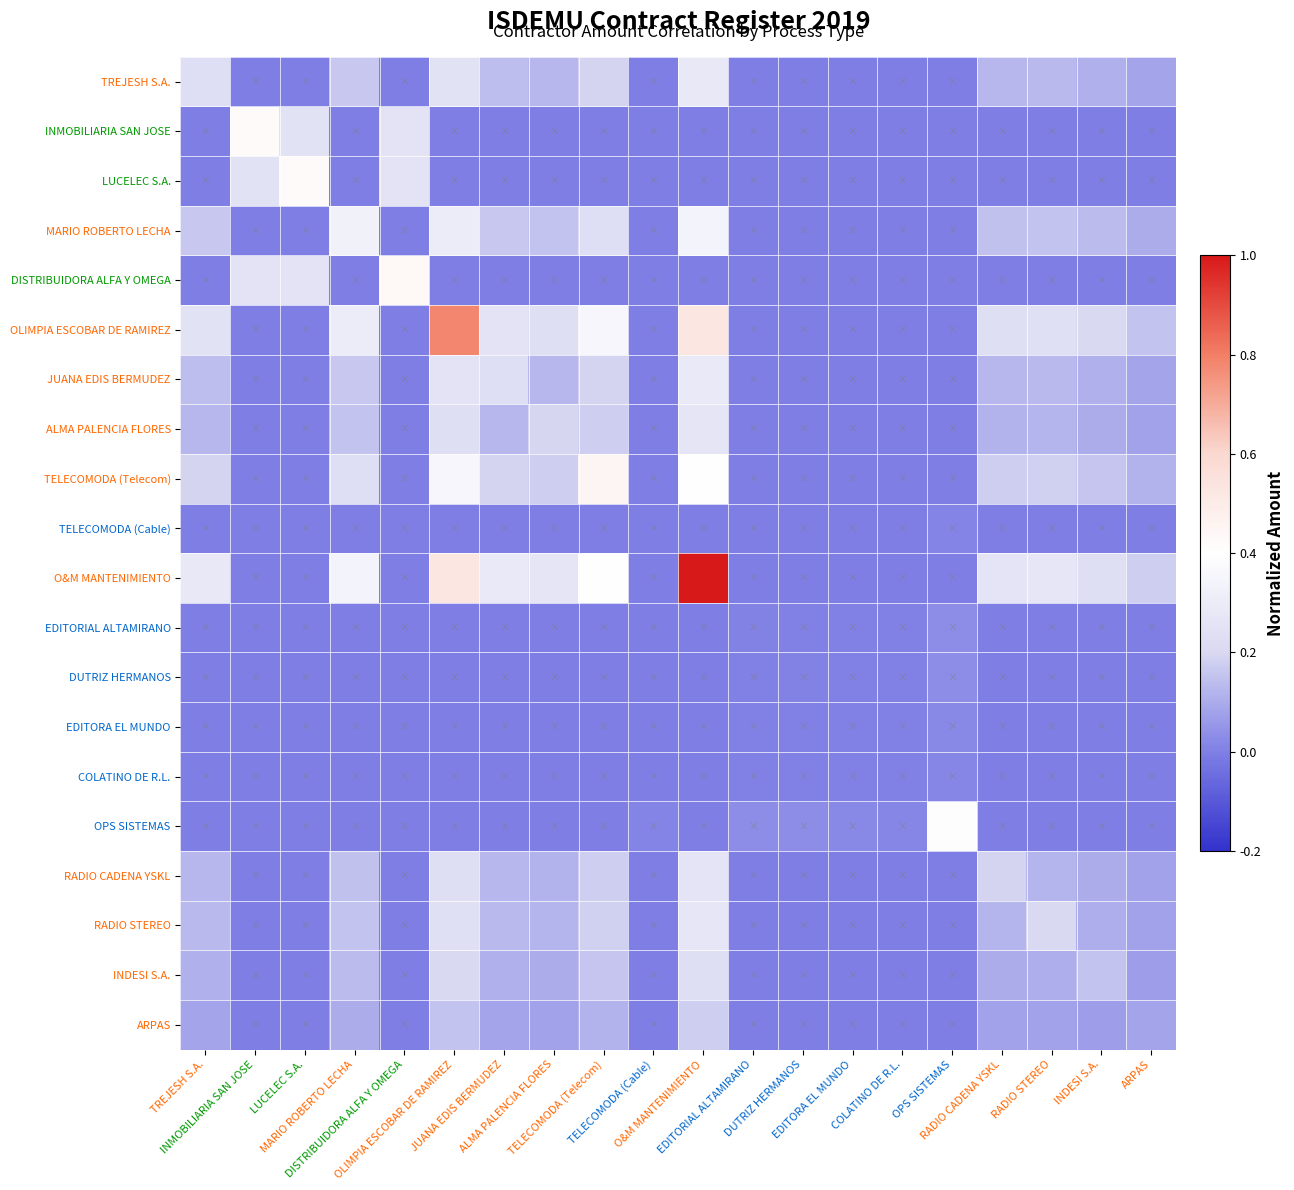

Reading right to left, transcribe all the data shown in this chart.

TREJESH S.A.: ARPAS=0.1	INDESI S.A.=0.1	RADIO STEREO=0.1	RADIO CADENA YSKL=0.1	OPS SISTEMAS=0.0	COLATINO DE R.L.=0.0	EDITORA EL MUNDO=0.0	DUTRIZ HERMANOS=0.0	EDITORIAL ALTAMIRANO=0.0	O&M MANTENIMIENTO=0.3	TELECOMODA (Cable)=0.0	TELECOMODA (Telecom)=0.2	ALMA PALENCIA FLORES=0.1	JUANA EDIS BERMUDEZ=0.1	OLIMPIA ESCOBAR DE RAMIREZ=0.3	DISTRIBUIDORA ALFA Y OMEGA=0.0	MARIO ROBERTO LECHA=0.2	LUCELEC S.A.=0.0	INMOBILIARIA SAN JOSE=0.0	TREJESH S.A.=0.2
INMOBILIARIA SAN JOSE: ARPAS=0.0	INDESI S.A.=0.0	RADIO STEREO=0.0	RADIO CADENA YSKL=0.0	OPS SISTEMAS=0.0	COLATINO DE R.L.=0.0	EDITORA EL MUNDO=0.0	DUTRIZ HERMANOS=0.0	EDITORIAL ALTAMIRANO=0.0	O&M MANTENIMIENTO=0.0	TELECOMODA (Cable)=0.0	TELECOMODA (Telecom)=0.0	ALMA PALENCIA FLORES=0.0	JUANA EDIS BERMUDEZ=0.0	OLIMPIA ESCOBAR DE RAMIREZ=0.0	DISTRIBUIDORA ALFA Y OMEGA=0.3	MARIO ROBERTO LECHA=0.0	LUCELEC S.A.=0.3	INMOBILIARIA SAN JOSE=0.4	TREJESH S.A.=0.0
LUCELEC S.A.: ARPAS=0.0	INDESI S.A.=0.0	RADIO STEREO=0.0	RADIO CADENA YSKL=0.0	OPS SISTEMAS=0.0	COLATINO DE R.L.=0.0	EDITORA EL MUNDO=0.0	DUTRIZ HERMANOS=0.0	EDITORIAL ALTAMIRANO=0.0	O&M MANTENIMIENTO=0.0	TELECOMODA (Cable)=0.0	TELECOMODA (Telecom)=0.0	ALMA PALENCIA FLORES=0.0	JUANA EDIS BERMUDEZ=0.0	OLIMPIA ESCOBAR DE RAMIREZ=0.0	DISTRIBUIDORA ALFA Y OMEGA=0.3	MARIO ROBERTO LECHA=0.0	LUCELEC S.A.=0.4	INMOBILIARIA SAN JOSE=0.3	TREJESH S.A.=0.0
MARIO ROBERTO LECHA: ARPAS=0.1	INDESI S.A.=0.1	RADIO STEREO=0.2	RADIO CADENA YSKL=0.2	OPS SISTEMAS=0.0	COLATINO DE R.L.=0.0	EDITORA EL MUNDO=0.0	DUTRIZ HERMANOS=0.0	EDITORIAL ALTAMIRANO=0.0	O&M MANTENIMIENTO=0.3	TELECOMODA (Cable)=0.0	TELECOMODA (Telecom)=0.2	ALMA PALENCIA FLORES=0.2	JUANA EDIS BERMUDEZ=0.2	OLIMPIA ESCOBAR DE RAMIREZ=0.3	DISTRIBUIDORA ALFA Y OMEGA=0.0	MARIO ROBERTO LECHA=0.3	LUCELEC S.A.=0.0	INMOBILIARIA SAN JOSE=0.0	TREJESH S.A.=0.2
DISTRIBUIDORA ALFA Y OMEGA: ARPAS=0.0	INDESI S.A.=0.0	RADIO STEREO=0.0	RADIO CADENA YSKL=0.0	OPS SISTEMAS=0.0	COLATINO DE R.L.=0.0	EDITORA EL MUNDO=0.0	DUTRIZ HERMANOS=0.0	EDITORIAL ALTAMIRANO=0.0	O&M MANTENIMIENTO=0.0	TELECOMODA (Cable)=0.0	TELECOMODA (Telecom)=0.0	ALMA PALENCIA FLORES=0.0	JUANA EDIS BERMUDEZ=0.0	OLIMPIA ESCOBAR DE RAMIREZ=0.0	DISTRIBUIDORA ALFA Y OMEGA=0.4	MARIO ROBERTO LECHA=0.0	LUCELEC S.A.=0.3	INMOBILIARIA SAN JOSE=0.3	TREJESH S.A.=0.0
OLIMPIA ESCOBAR DE RAMIREZ: ARPAS=0.2	INDESI S.A.=0.2	RADIO STEREO=0.2	RADIO CADENA YSKL=0.2	OPS SISTEMAS=0.0	COLATINO DE R.L.=0.0	EDITORA EL MUNDO=0.0	DUTRIZ HERMANOS=0.0	EDITORIAL ALTAMIRANO=0.0	O&M MANTENIMIENTO=0.5	TELECOMODA (Cable)=0.0	TELECOMODA (Telecom)=0.4	ALMA PALENCIA FLORES=0.2	JUANA EDIS BERMUDEZ=0.3	OLIMPIA ESCOBAR DE RAMIREZ=0.8	DISTRIBUIDORA ALFA Y OMEGA=0.0	MARIO ROBERTO LECHA=0.3	LUCELEC S.A.=0.0	INMOBILIARIA SAN JOSE=0.0	TREJESH S.A.=0.3
JUANA EDIS BERMUDEZ: ARPAS=0.1	INDESI S.A.=0.1	RADIO STEREO=0.1	RADIO CADENA YSKL=0.1	OPS SISTEMAS=0.0	COLATINO DE R.L.=0.0	EDITORA EL MUNDO=0.0	DUTRIZ HERMANOS=0.0	EDITORIAL ALTAMIRANO=0.0	O&M MANTENIMIENTO=0.3	TELECOMODA (Cable)=0.0	TELECOMODA (Telecom)=0.2	ALMA PALENCIA FLORES=0.1	JUANA EDIS BERMUDEZ=0.2	OLIMPIA ESCOBAR DE RAMIREZ=0.3	DISTRIBUIDORA ALFA Y OMEGA=0.0	MARIO ROBERTO LECHA=0.2	LUCELEC S.A.=0.0	INMOBILIARIA SAN JOSE=0.0	TREJESH S.A.=0.1
ALMA PALENCIA FLORES: ARPAS=0.1	INDESI S.A.=0.1	RADIO STEREO=0.1	RADIO CADENA YSKL=0.1	OPS SISTEMAS=0.0	COLATINO DE R.L.=0.0	EDITORA EL MUNDO=0.0	DUTRIZ HERMANOS=0.0	EDITORIAL ALTAMIRANO=0.0	O&M MANTENIMIENTO=0.3	TELECOMODA (Cable)=0.0	TELECOMODA (Telecom)=0.2	ALMA PALENCIA FLORES=0.2	JUANA EDIS BERMUDEZ=0.1	OLIMPIA ESCOBAR DE RAMIREZ=0.2	DISTRIBUIDORA ALFA Y OMEGA=0.0	MARIO ROBERTO LECHA=0.2	LUCELEC S.A.=0.0	INMOBILIARIA SAN JOSE=0.0	TREJESH S.A.=0.1
TELECOMODA (Telecom): ARPAS=0.1	INDESI S.A.=0.2	RADIO STEREO=0.2	RADIO CADENA YSKL=0.2	OPS SISTEMAS=0.0	COLATINO DE R.L.=0.0	EDITORA EL MUNDO=0.0	DUTRIZ HERMANOS=0.0	EDITORIAL ALTAMIRANO=0.0	O&M MANTENIMIENTO=0.4	TELECOMODA (Cable)=0.0	TELECOMODA (Telecom)=0.4	ALMA PALENCIA FLORES=0.2	JUANA EDIS BERMUDEZ=0.2	OLIMPIA ESCOBAR DE RAMIREZ=0.4	DISTRIBUIDORA ALFA Y OMEGA=0.0	MARIO ROBERTO LECHA=0.2	LUCELEC S.A.=0.0	INMOBILIARIA SAN JOSE=0.0	TREJESH S.A.=0.2
TELECOMODA (Cable): ARPAS=0.0	INDESI S.A.=0.0	RADIO STEREO=0.0	RADIO CADENA YSKL=0.0	OPS SISTEMAS=0.0	COLATINO DE R.L.=0.0	EDITORA EL MUNDO=0.0	DUTRIZ HERMANOS=0.0	EDITORIAL ALTAMIRANO=0.0	O&M MANTENIMIENTO=0.0	TELECOMODA (Cable)=0.0	TELECOMODA (Telecom)=0.0	ALMA PALENCIA FLORES=0.0	JUANA EDIS BERMUDEZ=0.0	OLIMPIA ESCOBAR DE RAMIREZ=0.0	DISTRIBUIDORA ALFA Y OMEGA=0.0	MARIO ROBERTO LECHA=0.0	LUCELEC S.A.=0.0	INMOBILIARIA SAN JOSE=0.0	TREJESH S.A.=0.0
O&M MANTENIMIENTO: ARPAS=0.2	INDESI S.A.=0.2	RADIO STEREO=0.3	RADIO CADENA YSKL=0.3	OPS SISTEMAS=0.0	COLATINO DE R.L.=0.0	EDITORA EL MUNDO=0.0	DUTRIZ HERMANOS=0.0	EDITORIAL ALTAMIRANO=0.0	O&M MANTENIMIENTO=1.0	TELECOMODA (Cable)=0.0	TELECOMODA (Telecom)=0.4	ALMA PALENCIA FLORES=0.3	JUANA EDIS BERMUDEZ=0.3	OLIMPIA ESCOBAR DE RAMIREZ=0.5	DISTRIBUIDORA ALFA Y OMEGA=0.0	MARIO ROBERTO LECHA=0.3	LUCELEC S.A.=0.0	INMOBILIARIA SAN JOSE=0.0	TREJESH S.A.=0.3
EDITORIAL ALTAMIRANO: ARPAS=0.0	INDESI S.A.=0.0	RADIO STEREO=0.0	RADIO CADENA YSKL=0.0	OPS SISTEMAS=0.0	COLATINO DE R.L.=0.0	EDITORA EL MUNDO=0.0	DUTRIZ HERMANOS=0.0	EDITORIAL ALTAMIRANO=0.0	O&M MANTENIMIENTO=0.0	TELECOMODA (Cable)=0.0	TELECOMODA (Telecom)=0.0	ALMA PALENCIA FLORES=0.0	JUANA EDIS BERMUDEZ=0.0	OLIMPIA ESCOBAR DE RAMIREZ=0.0	DISTRIBUIDORA ALFA Y OMEGA=0.0	MARIO ROBERTO LECHA=0.0	LUCELEC S.A.=0.0	INMOBILIARIA SAN JOSE=0.0	TREJESH S.A.=0.0
DUTRIZ HERMANOS: ARPAS=0.0	INDESI S.A.=0.0	RADIO STEREO=0.0	RADIO CADENA YSKL=0.0	OPS SISTEMAS=0.0	COLATINO DE R.L.=0.0	EDITORA EL MUNDO=0.0	DUTRIZ HERMANOS=0.0	EDITORIAL ALTAMIRANO=0.0	O&M MANTENIMIENTO=0.0	TELECOMODA (Cable)=0.0	TELECOMODA (Telecom)=0.0	ALMA PALENCIA FLORES=0.0	JUANA EDIS BERMUDEZ=0.0	OLIMPIA ESCOBAR DE RAMIREZ=0.0	DISTRIBUIDORA ALFA Y OMEGA=0.0	MARIO ROBERTO LECHA=0.0	LUCELEC S.A.=0.0	INMOBILIARIA SAN JOSE=0.0	TREJESH S.A.=0.0
EDITORA EL MUNDO: ARPAS=0.0	INDESI S.A.=0.0	RADIO STEREO=0.0	RADIO CADENA YSKL=0.0	OPS SISTEMAS=0.0	COLATINO DE R.L.=0.0	EDITORA EL MUNDO=0.0	DUTRIZ HERMANOS=0.0	EDITORIAL ALTAMIRANO=0.0	O&M MANTENIMIENTO=0.0	TELECOMODA (Cable)=0.0	TELECOMODA (Telecom)=0.0	ALMA PALENCIA FLORES=0.0	JUANA EDIS BERMUDEZ=0.0	OLIMPIA ESCOBAR DE RAMIREZ=0.0	DISTRIBUIDORA ALFA Y OMEGA=0.0	MARIO ROBERTO LECHA=0.0	LUCELEC S.A.=0.0	INMOBILIARIA SAN JOSE=0.0	TREJESH S.A.=0.0
COLATINO DE R.L.: ARPAS=0.0	INDESI S.A.=0.0	RADIO STEREO=0.0	RADIO CADENA YSKL=0.0	OPS SISTEMAS=0.0	COLATINO DE R.L.=0.0	EDITORA EL MUNDO=0.0	DUTRIZ HERMANOS=0.0	EDITORIAL ALTAMIRANO=0.0	O&M MANTENIMIENTO=0.0	TELECOMODA (Cable)=0.0	TELECOMODA (Telecom)=0.0	ALMA PALENCIA FLORES=0.0	JUANA EDIS BERMUDEZ=0.0	OLIMPIA ESCOBAR DE RAMIREZ=0.0	DISTRIBUIDORA ALFA Y OMEGA=0.0	MARIO ROBERTO LECHA=0.0	LUCELEC S.A.=0.0	INMOBILIARIA SAN JOSE=0.0	TREJESH S.A.=0.0
OPS SISTEMAS: ARPAS=0.0	INDESI S.A.=0.0	RADIO STEREO=0.0	RADIO CADENA YSKL=0.0	OPS SISTEMAS=0.4	COLATINO DE R.L.=0.0	EDITORA EL MUNDO=0.0	DUTRIZ HERMANOS=0.0	EDITORIAL ALTAMIRANO=0.0	O&M MANTENIMIENTO=0.0	TELECOMODA (Cable)=0.0	TELECOMODA (Telecom)=0.0	ALMA PALENCIA FLORES=0.0	JUANA EDIS BERMUDEZ=0.0	OLIMPIA ESCOBAR DE RAMIREZ=0.0	DISTRIBUIDORA ALFA Y OMEGA=0.0	MARIO ROBERTO LECHA=0.0	LUCELEC S.A.=0.0	INMOBILIARIA SAN JOSE=0.0	TREJESH S.A.=0.0
RADIO CADENA YSKL: ARPAS=0.1	INDESI S.A.=0.1	RADIO STEREO=0.1	RADIO CADENA YSKL=0.2	OPS SISTEMAS=0.0	COLATINO DE R.L.=0.0	EDITORA EL MUNDO=0.0	DUTRIZ HERMANOS=0.0	EDITORIAL ALTAMIRANO=0.0	O&M MANTENIMIENTO=0.3	TELECOMODA (Cable)=0.0	TELECOMODA (Telecom)=0.2	ALMA PALENCIA FLORES=0.1	JUANA EDIS BERMUDEZ=0.1	OLIMPIA ESCOBAR DE RAMIREZ=0.2	DISTRIBUIDORA ALFA Y OMEGA=0.0	MARIO ROBERTO LECHA=0.2	LUCELEC S.A.=0.0	INMOBILIARIA SAN JOSE=0.0	TREJESH S.A.=0.1
RADIO STEREO: ARPAS=0.1	INDESI S.A.=0.1	RADIO STEREO=0.2	RADIO CADENA YSKL=0.1	OPS SISTEMAS=0.0	COLATINO DE R.L.=0.0	EDITORA EL MUNDO=0.0	DUTRIZ HERMANOS=0.0	EDITORIAL ALTAMIRANO=0.0	O&M MANTENIMIENTO=0.3	TELECOMODA (Cable)=0.0	TELECOMODA (Telecom)=0.2	ALMA PALENCIA FLORES=0.1	JUANA EDIS BERMUDEZ=0.1	OLIMPIA ESCOBAR DE RAMIREZ=0.2	DISTRIBUIDORA ALFA Y OMEGA=0.0	MARIO ROBERTO LECHA=0.2	LUCELEC S.A.=0.0	INMOBILIARIA SAN JOSE=0.0	TREJESH S.A.=0.1
INDESI S.A.: ARPAS=0.1	INDESI S.A.=0.2	RADIO STEREO=0.1	RADIO CADENA YSKL=0.1	OPS SISTEMAS=0.0	COLATINO DE R.L.=0.0	EDITORA EL MUNDO=0.0	DUTRIZ HERMANOS=0.0	EDITORIAL ALTAMIRANO=0.0	O&M MANTENIMIENTO=0.2	TELECOMODA (Cable)=0.0	TELECOMODA (Telecom)=0.2	ALMA PALENCIA FLORES=0.1	JUANA EDIS BERMUDEZ=0.1	OLIMPIA ESCOBAR DE RAMIREZ=0.2	DISTRIBUIDORA ALFA Y OMEGA=0.0	MARIO ROBERTO LECHA=0.1	LUCELEC S.A.=0.0	INMOBILIARIA SAN JOSE=0.0	TREJESH S.A.=0.1
ARPAS: ARPAS=0.1	INDESI S.A.=0.1	RADIO STEREO=0.1	RADIO CADENA YSKL=0.1	OPS SISTEMAS=0.0	COLATINO DE R.L.=0.0	EDITORA EL MUNDO=0.0	DUTRIZ HERMANOS=0.0	EDITORIAL ALTAMIRANO=0.0	O&M MANTENIMIENTO=0.2	TELECOMODA (Cable)=0.0	TELECOMODA (Telecom)=0.1	ALMA PALENCIA FLORES=0.1	JUANA EDIS BERMUDEZ=0.1	OLIMPIA ESCOBAR DE RAMIREZ=0.2	DISTRIBUIDORA ALFA Y OMEGA=0.0	MARIO ROBERTO LECHA=0.1	LUCELEC S.A.=0.0	INMOBILIARIA SAN JOSE=0.0	TREJESH S.A.=0.1